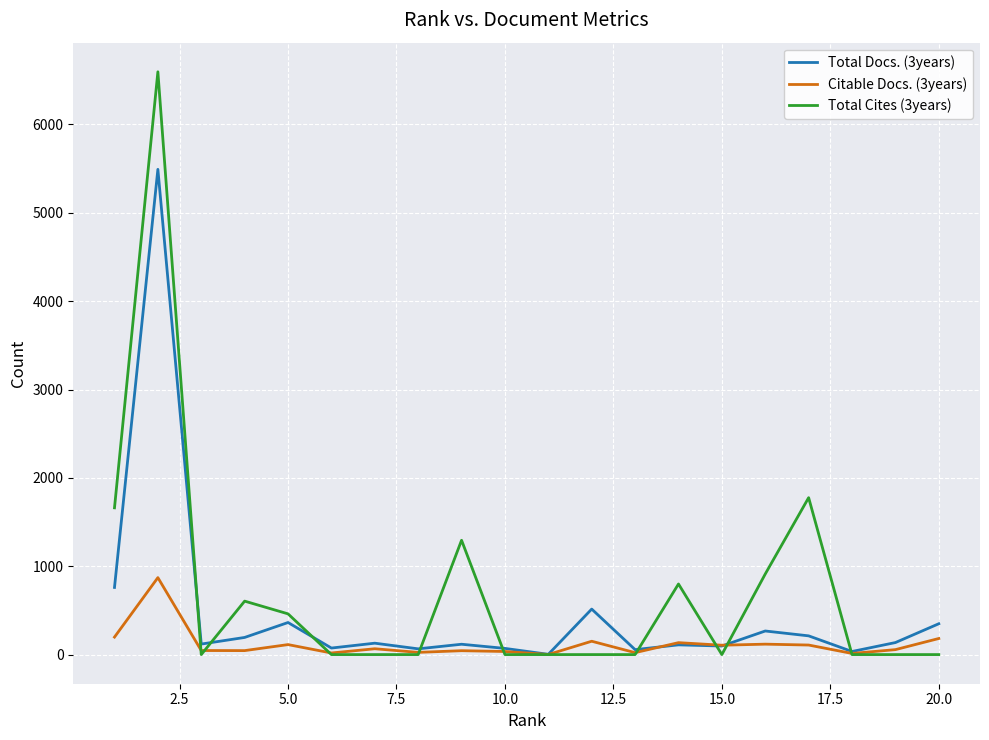

Which series has the widest spread of values?

Total Cites (3years)